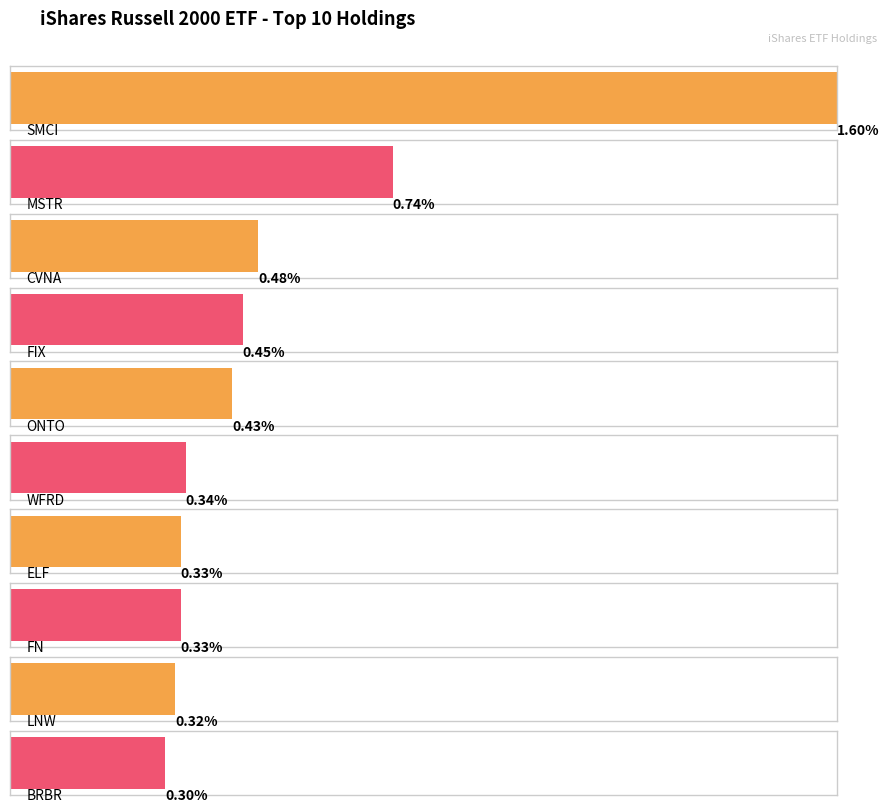

Is it true that the value at ELF is 0.3?

True